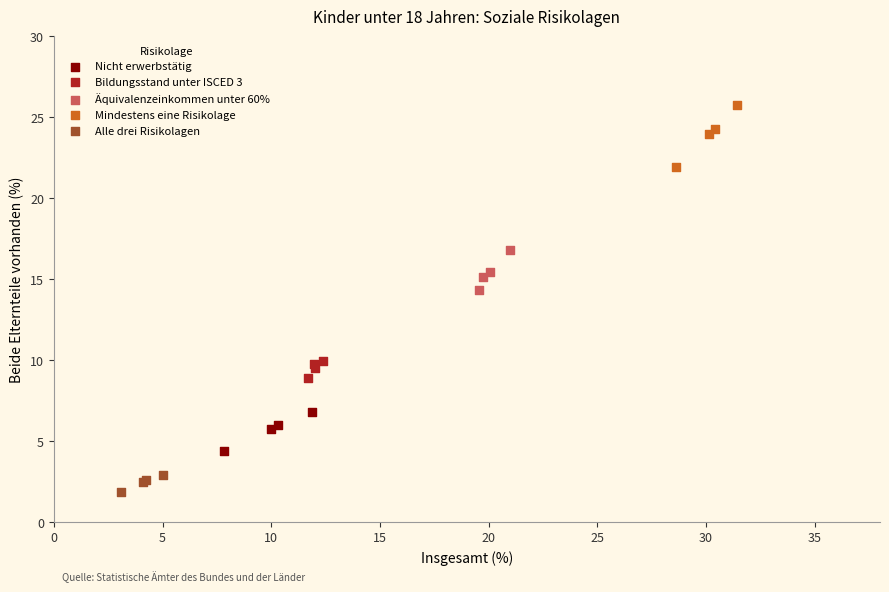

Which series contains the highest Y value?

Mindestens eine Risikolage